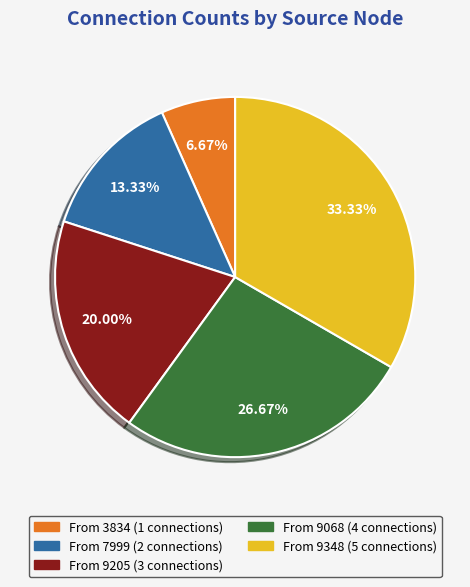

Count the number of slices in the pie.

5